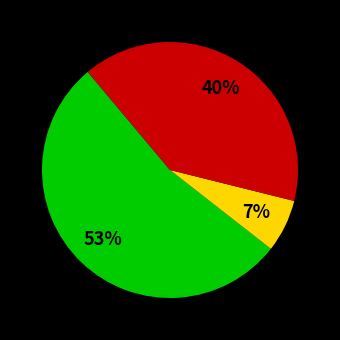

Is there a majority slice in this chart?

Yes